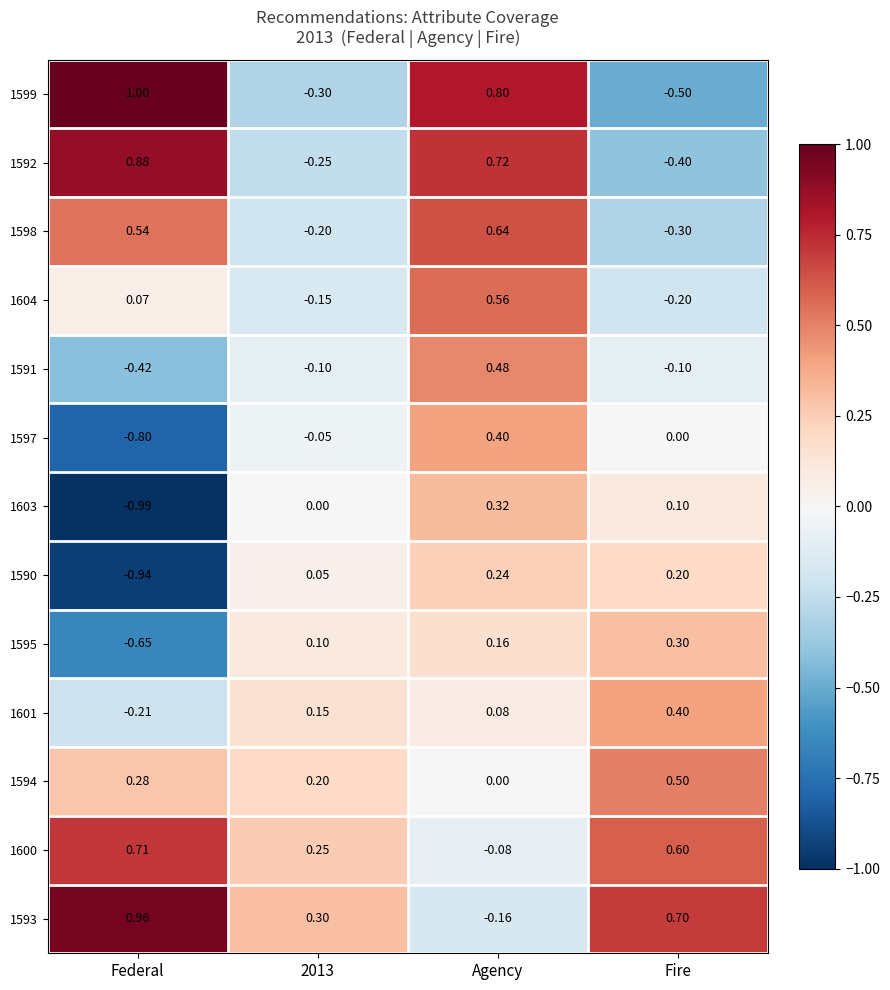

Which series changed the most between 2013 and Agency?

1599